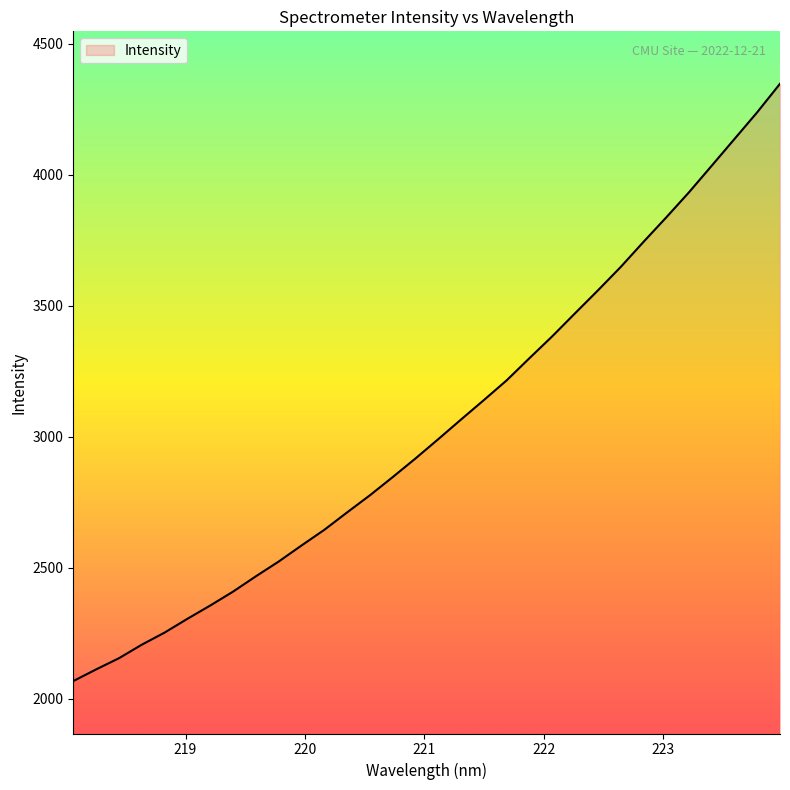

What is the difference between the second highest and minimum values?

2170.2